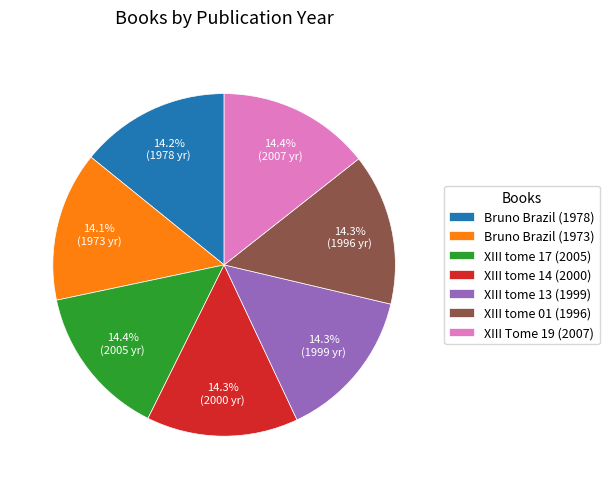

How much of the chart is everything except XIII tome 17 (2005)?

85.6%